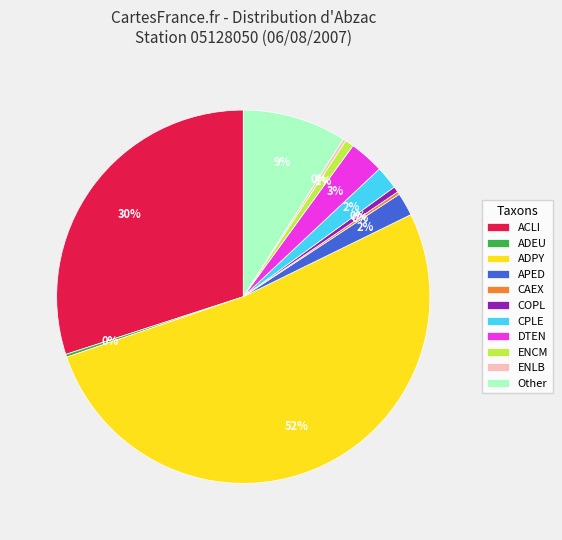

Which has a higher value, APED or ADPY?

ADPY